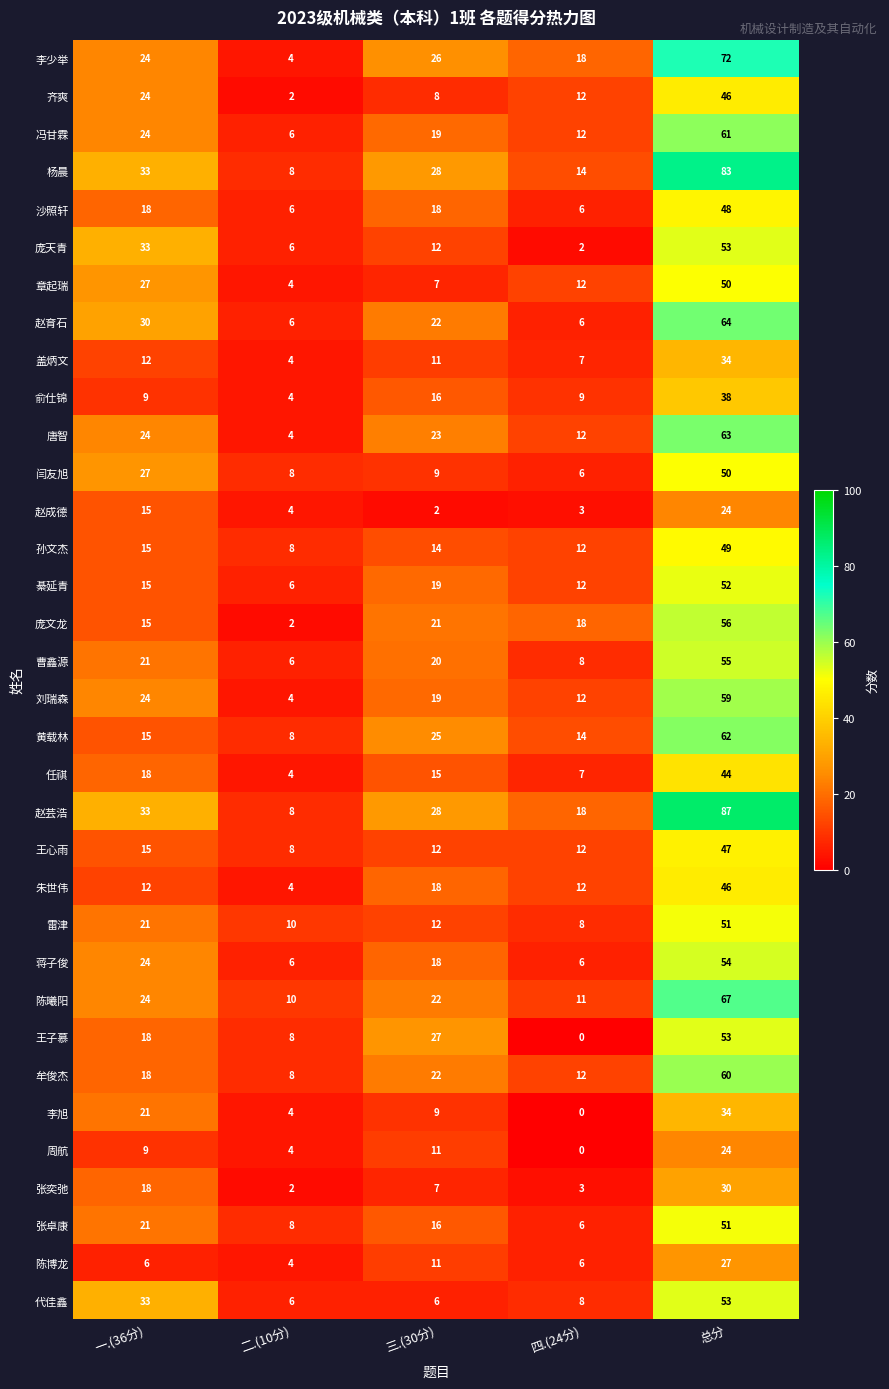

What is the sum of the 赵育石 values at 一.(36分) and 三.(30分)?

52